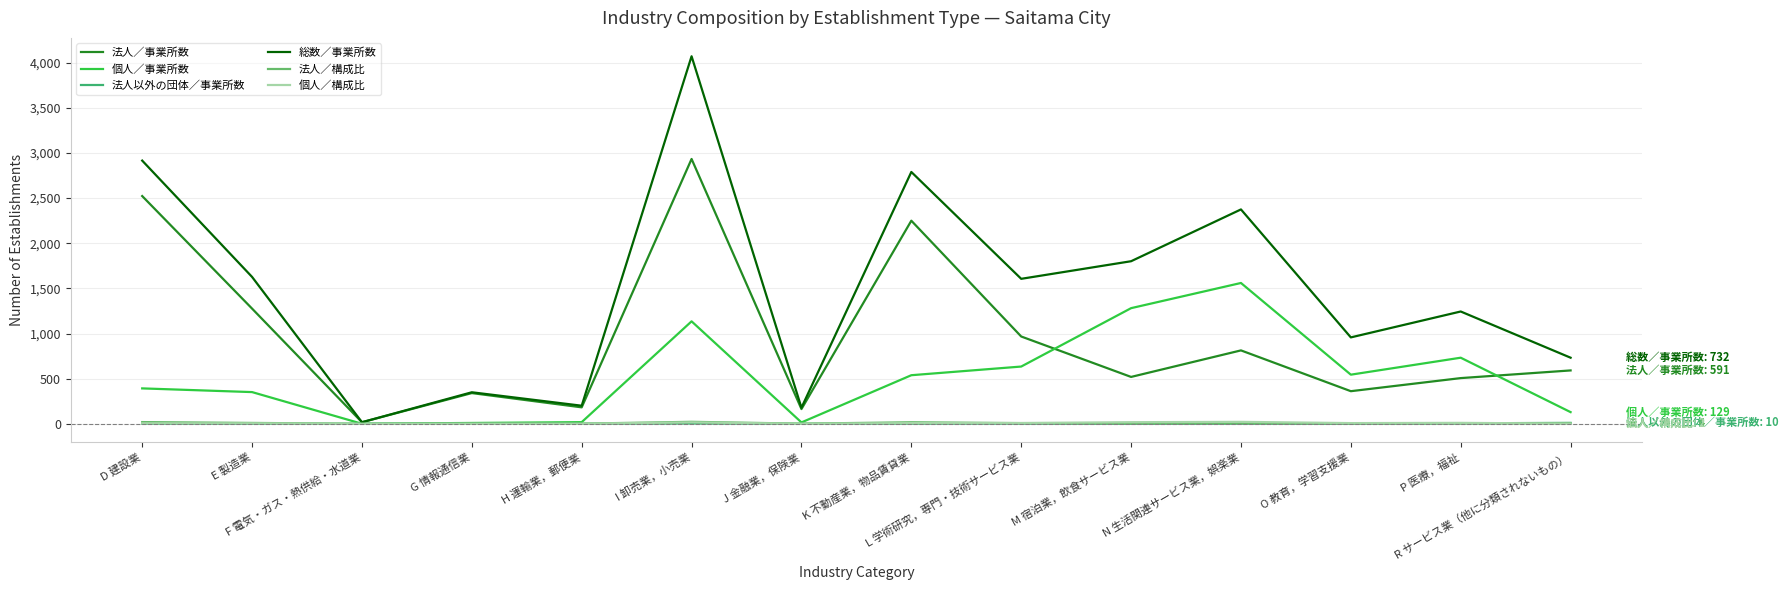

Which series has the largest total across all categories?

総数／事業所数